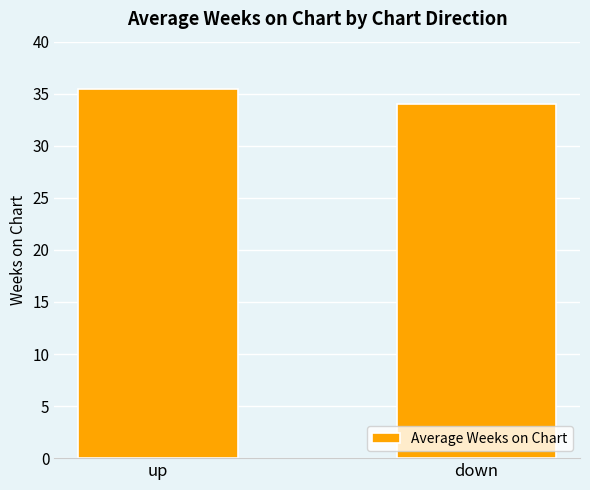

What is the value of the 1st bar from the left?

35.5